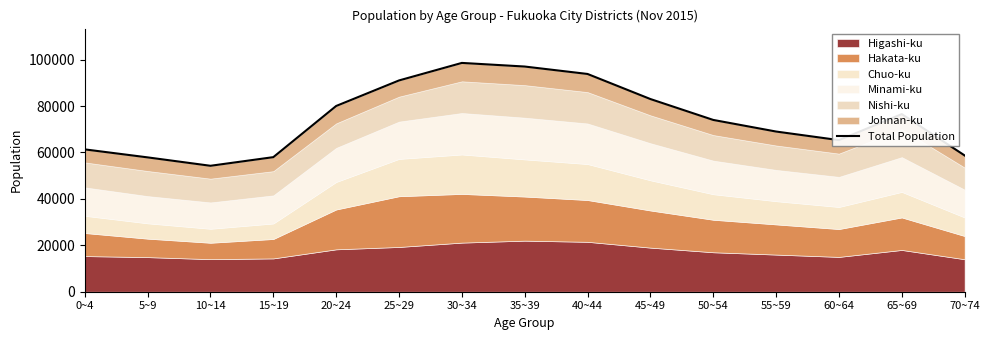

What is the maximum value shown in the chart?

98559